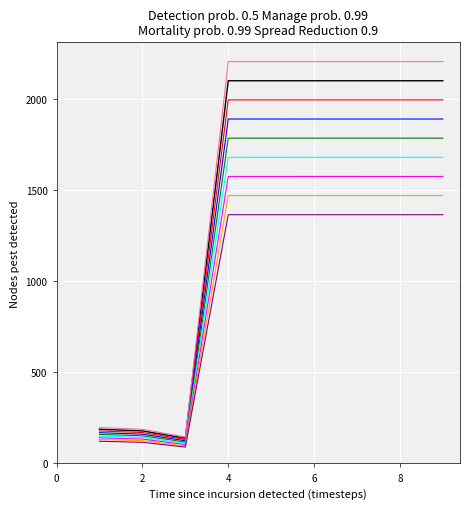

How many series are shown in this chart?

9